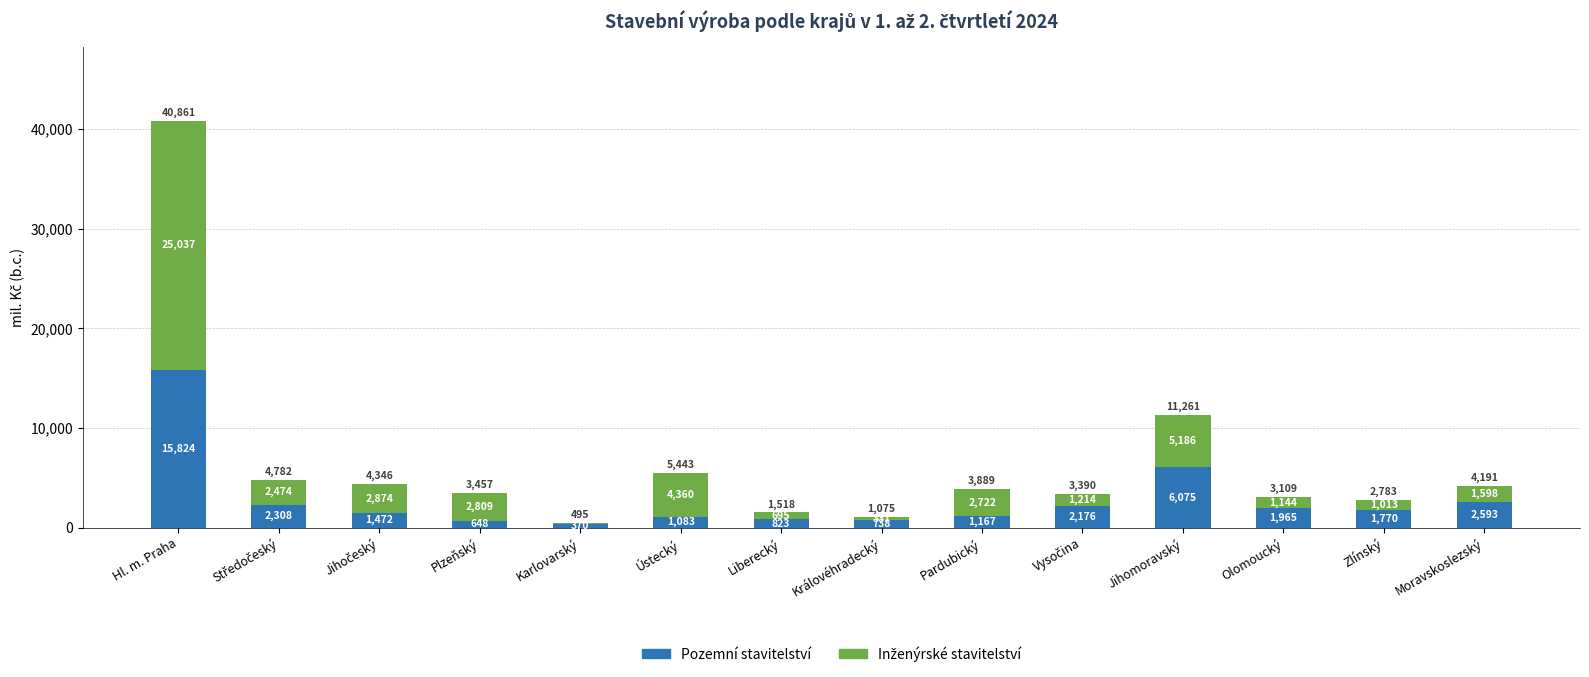

At which label is Pozemní stavitelství closest to 8097?

Jihomoravský